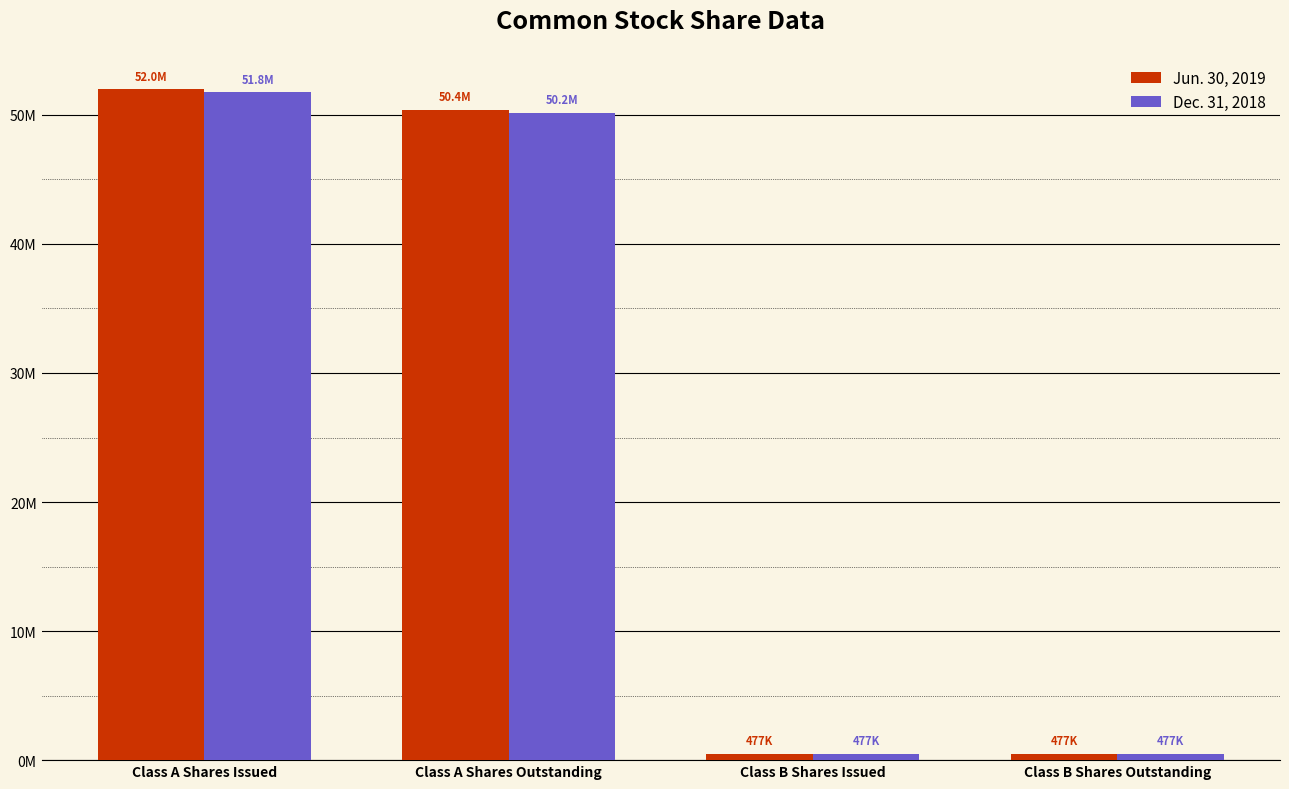

Does the chart contain stacked bars?

No